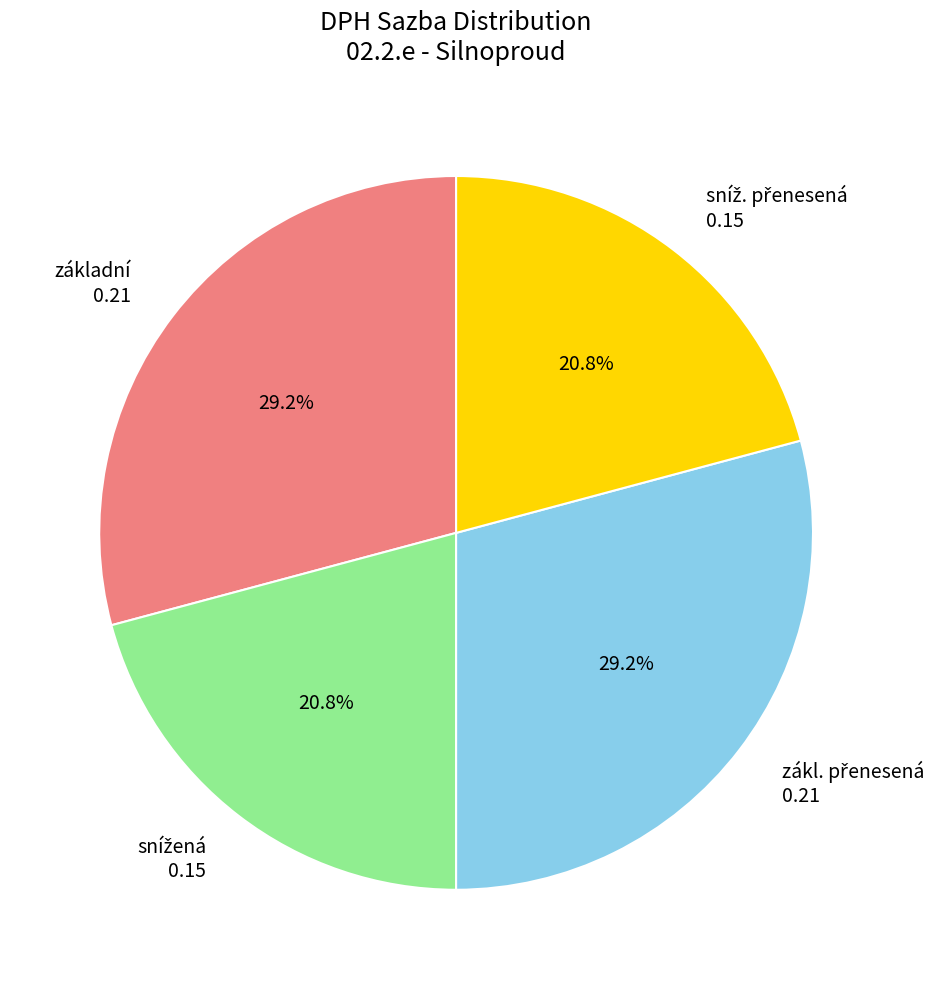

Does any single category account for the majority?

No